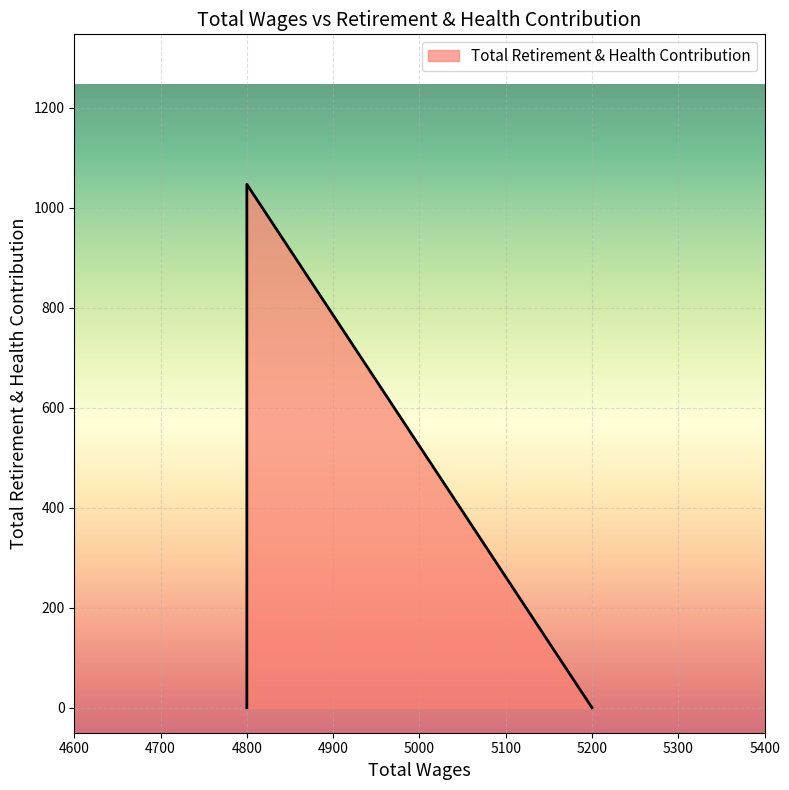

Where is the first local maximum?

4800.0